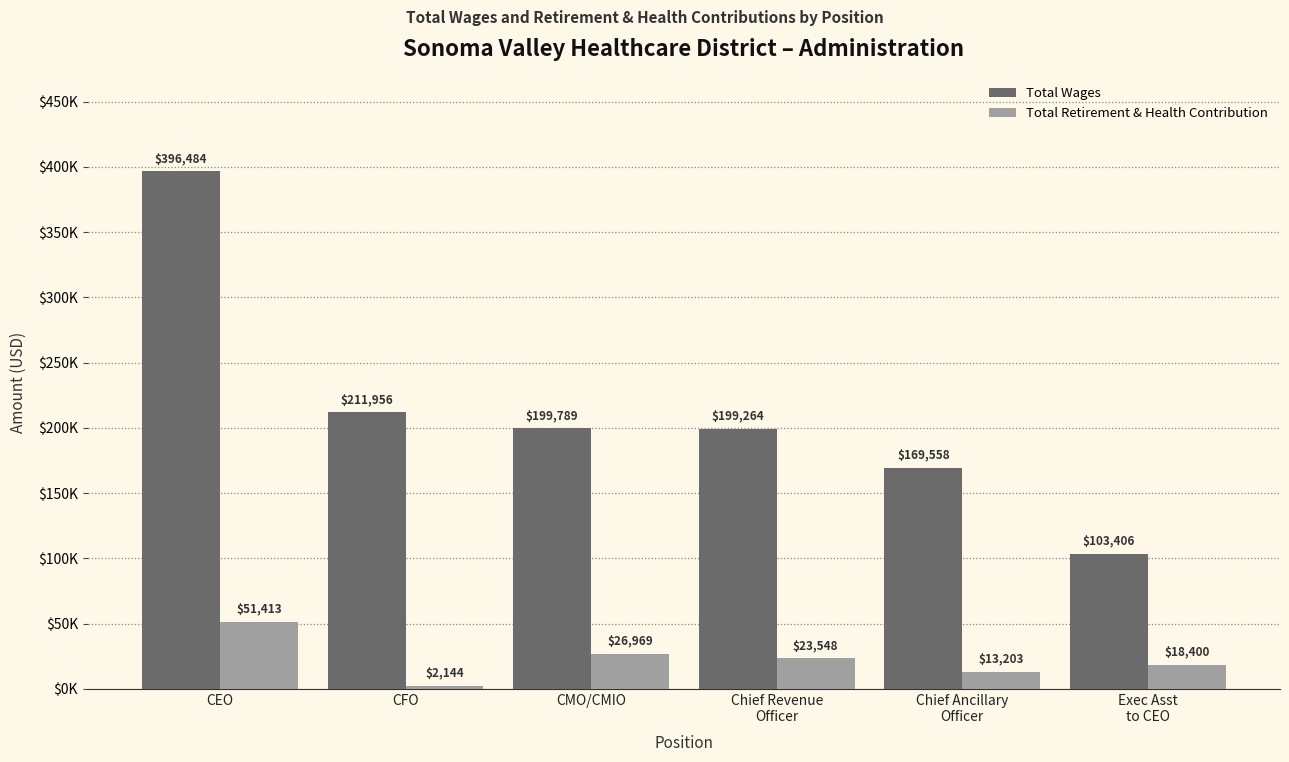

What is the lowest value of the Total Wages series?

103406